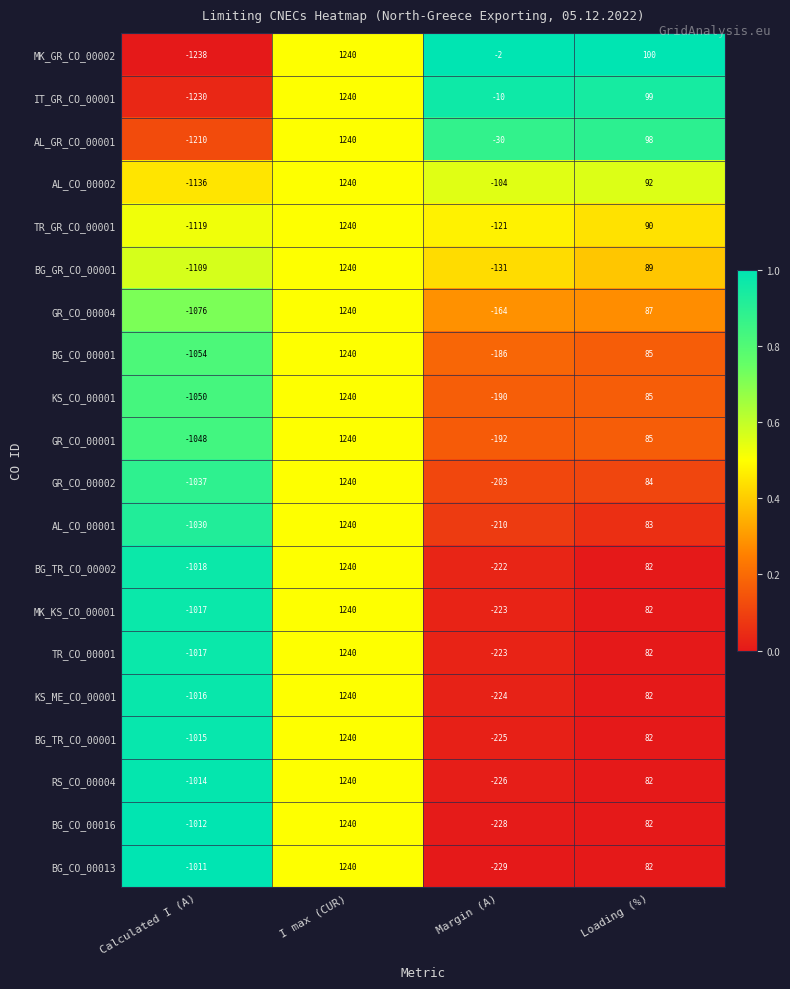

List the labels in order of RS_CO_00004 value, largest first.

I max (CUR), Loading (%), Margin (A), Calculated I (A)